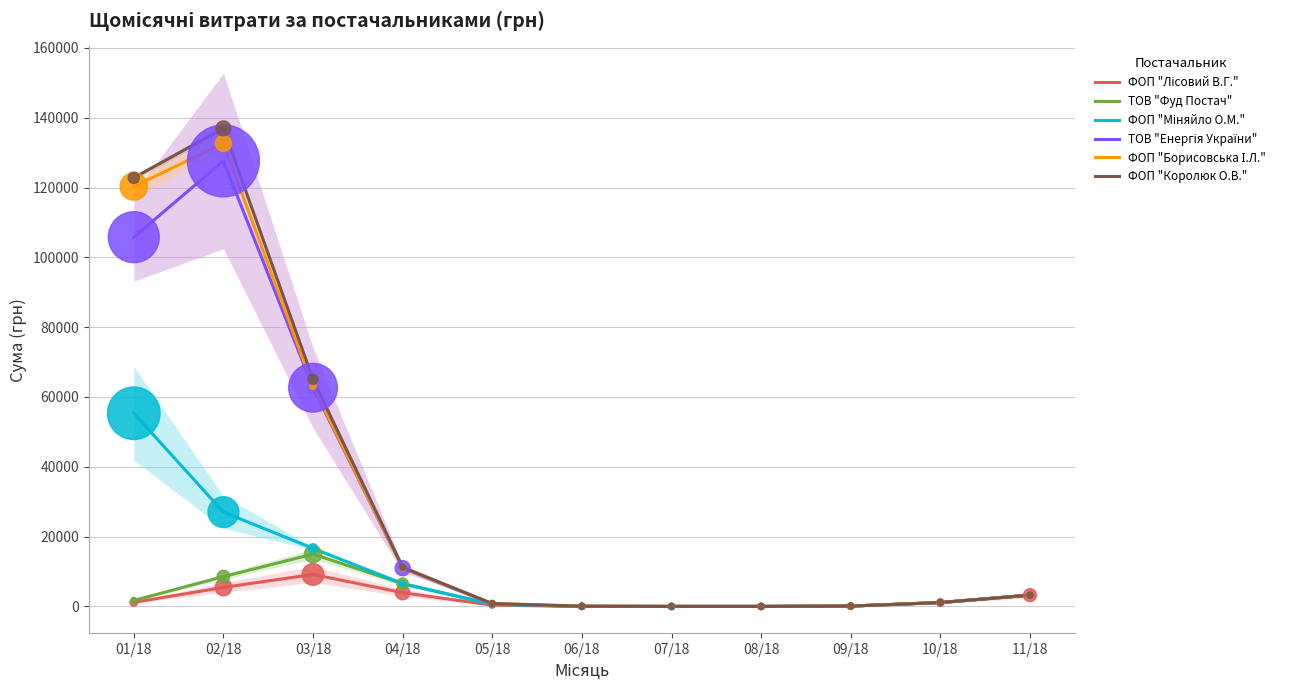

At how many categories does at least one series exceed 75213?

2